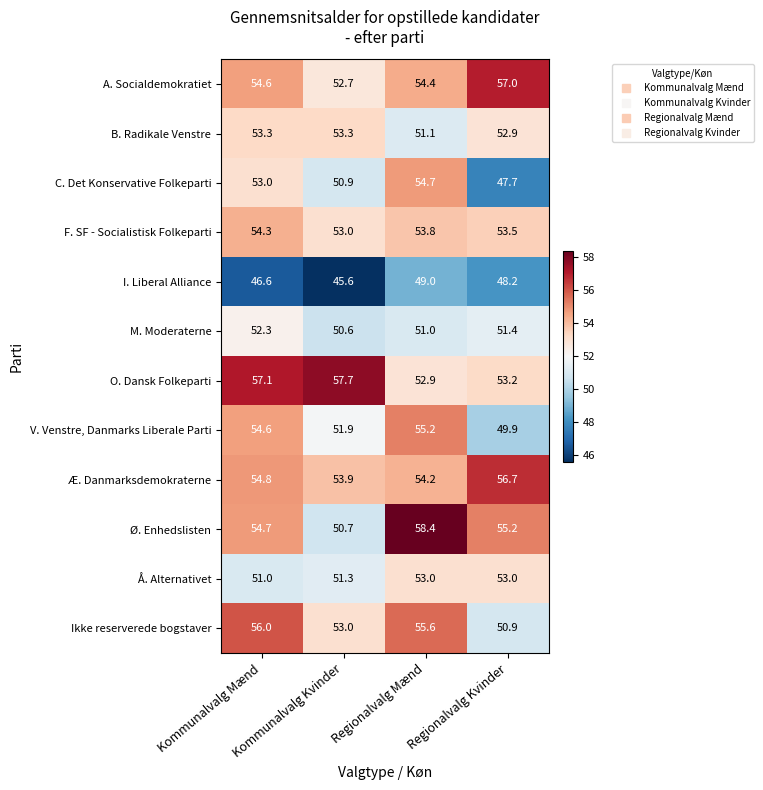

What is the minimum value shown in the chart?

45.6